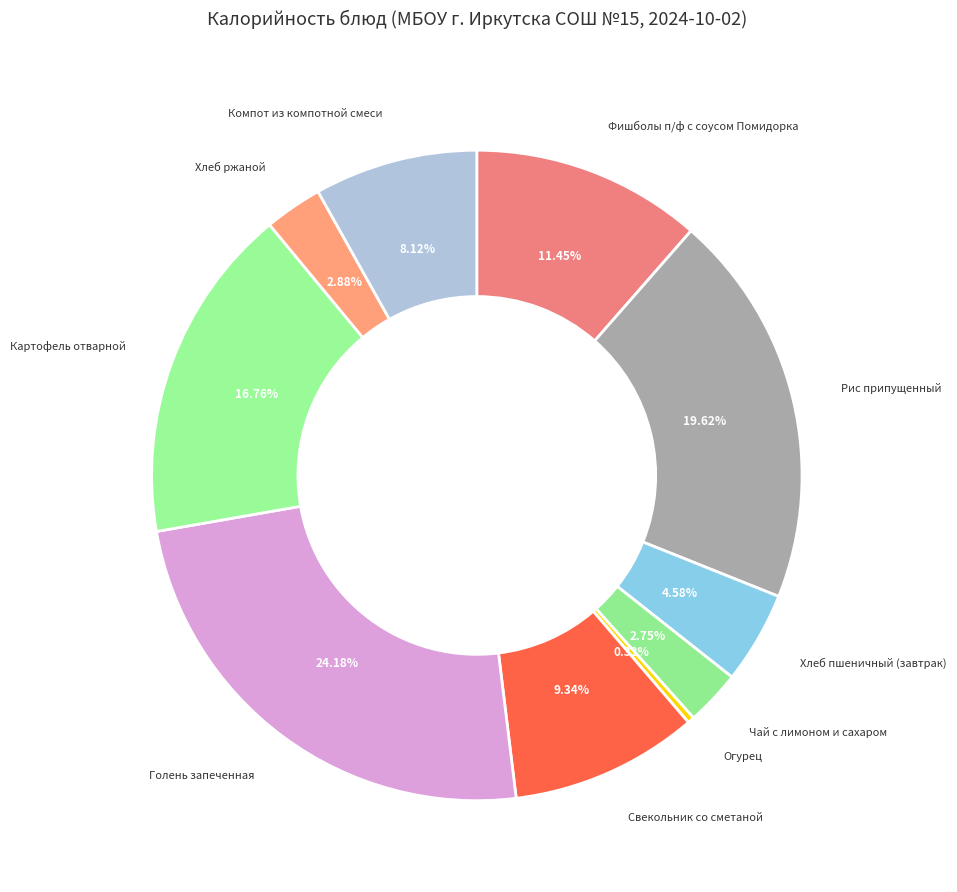

To the nearest percent, what is the average slice percentage?

10%